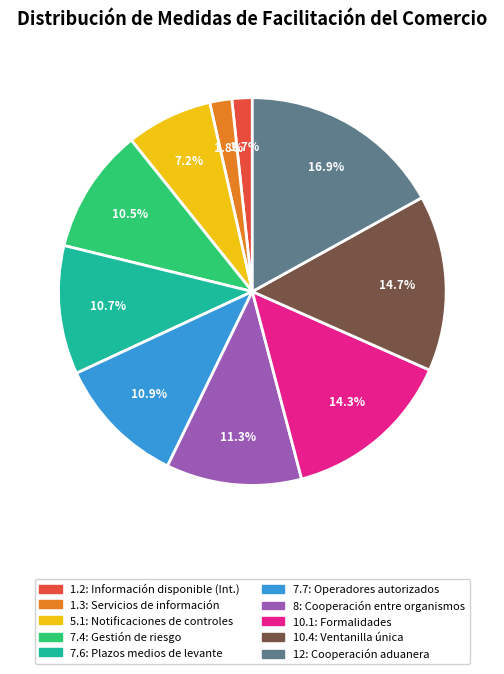

To the nearest percent, what portion does 12 represent?

17%